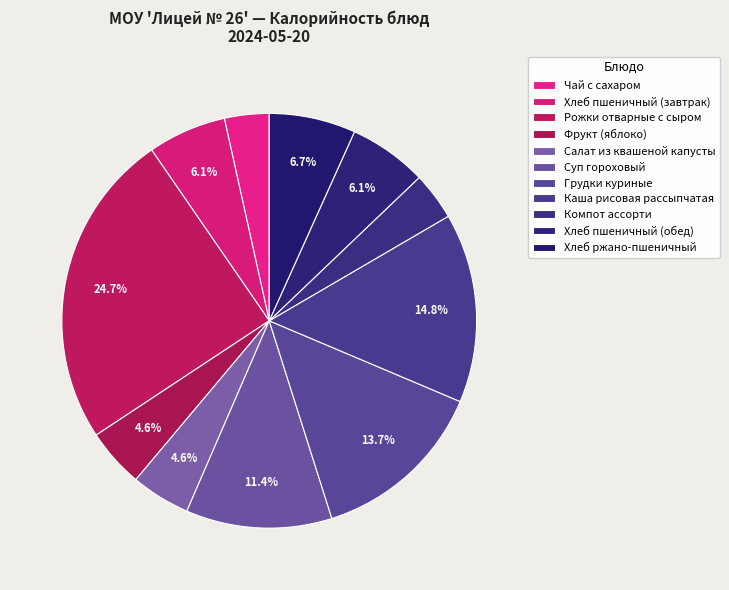

How many slices are in this pie chart?

11